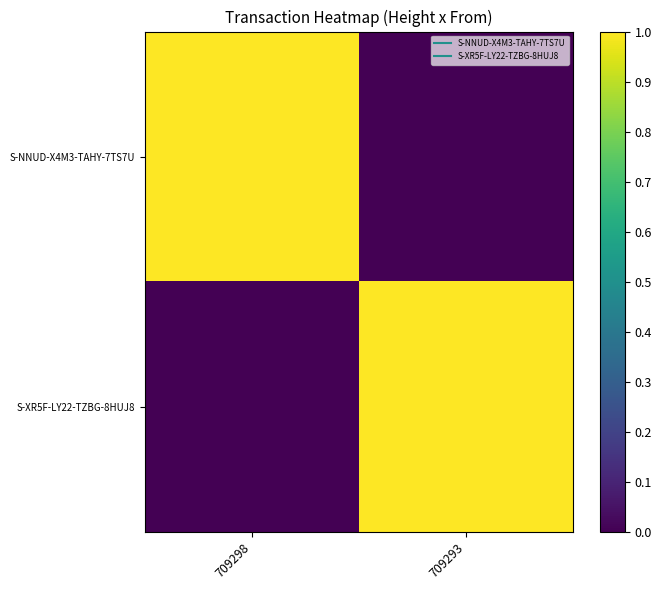

Which series changed the most between 709298 and 709293?

S-NNUD-X4M3-TAHY-7TS7U